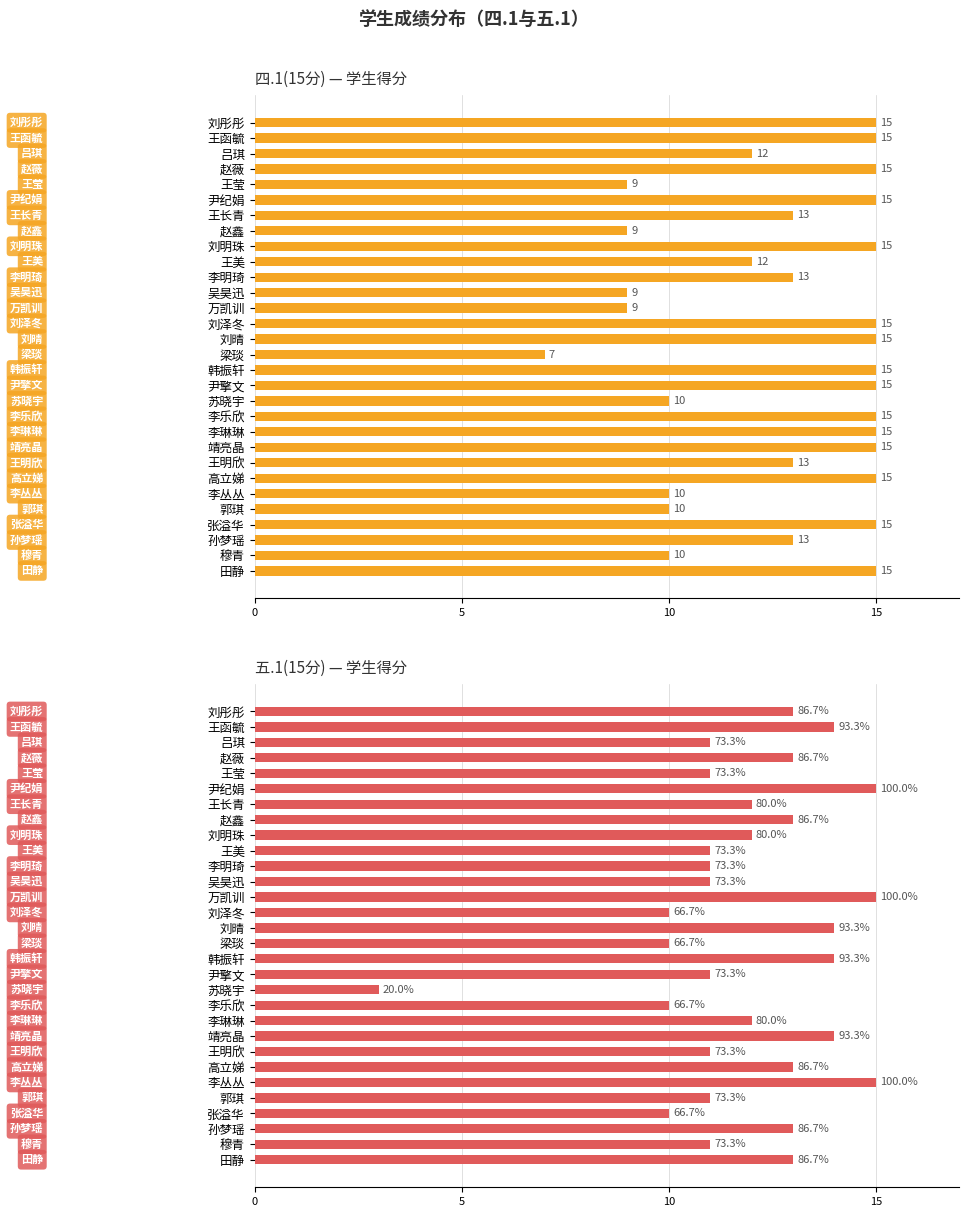

The value of 四.1(15分) at 穆青 is 10. True or false?

True